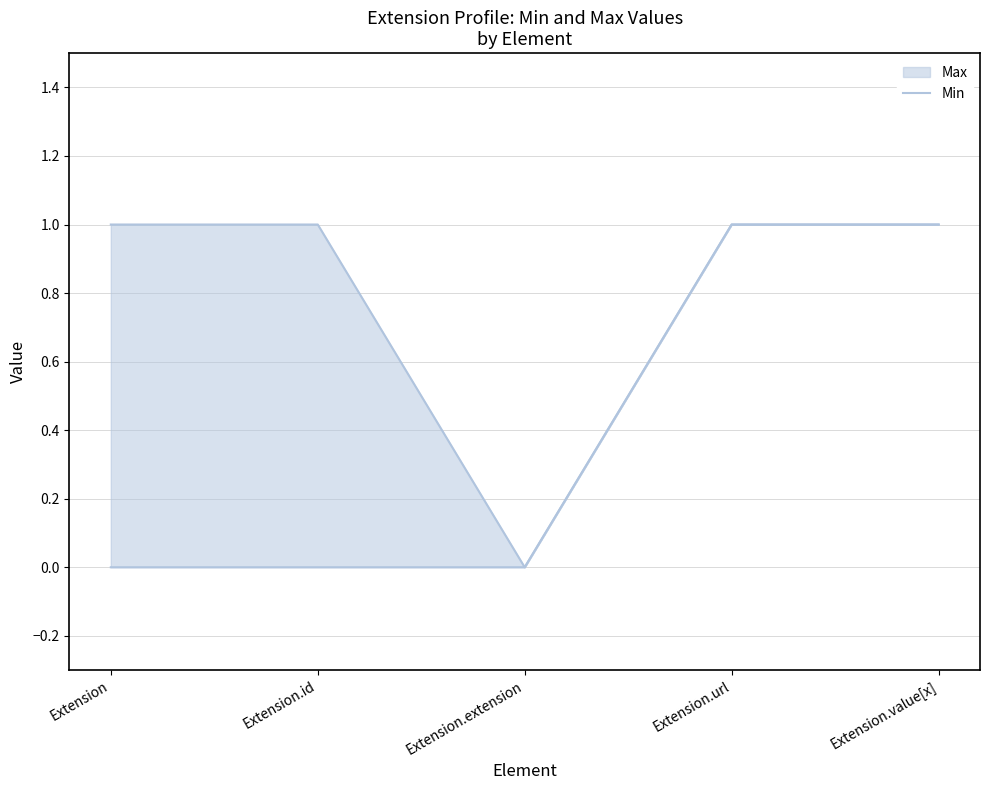

Reading left to right, extract all data points from this chart.

Extension=0	Extension.id=0	Extension.extension=0	Extension.url=1	Extension.value[x]=1